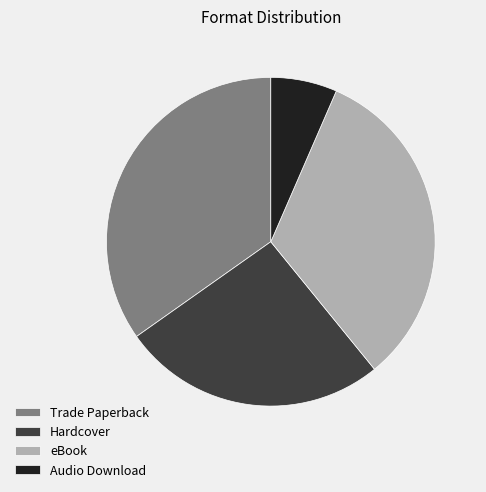

Is it true that eBook is 33% of the pie?

True